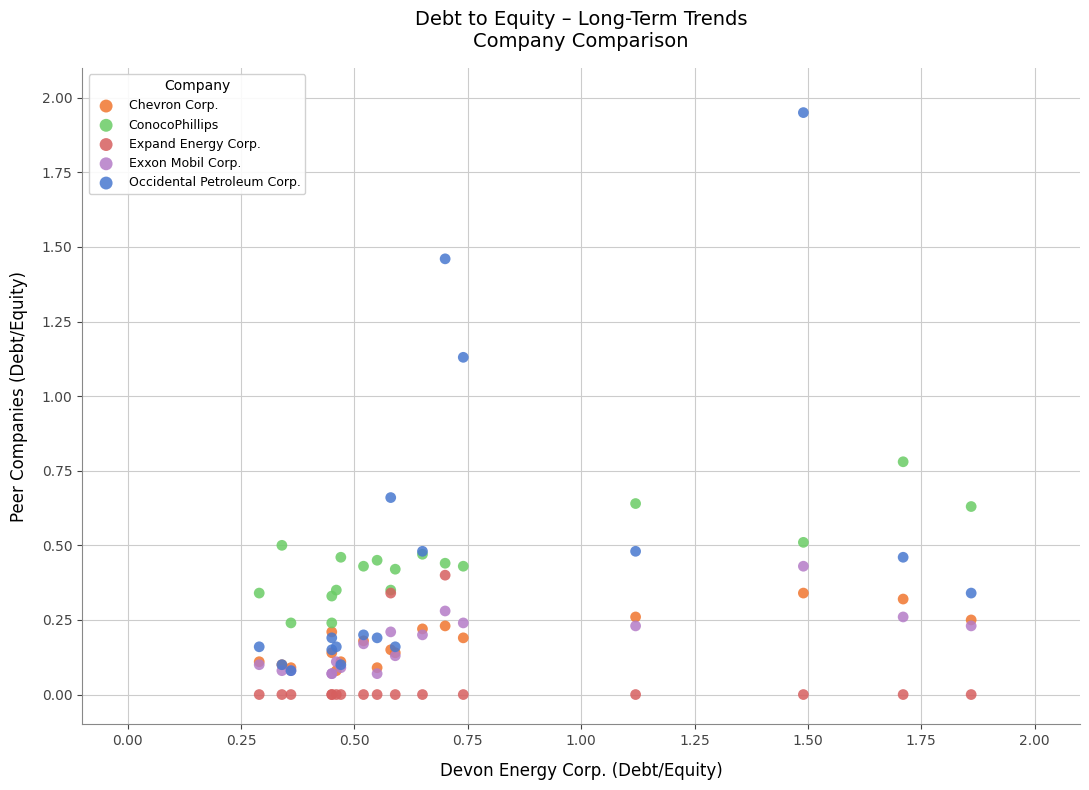

What are all the series names shown in the legend?

Chevron Corp., ConocoPhillips, Expand Energy Corp., Exxon Mobil Corp., Occidental Petroleum Corp.